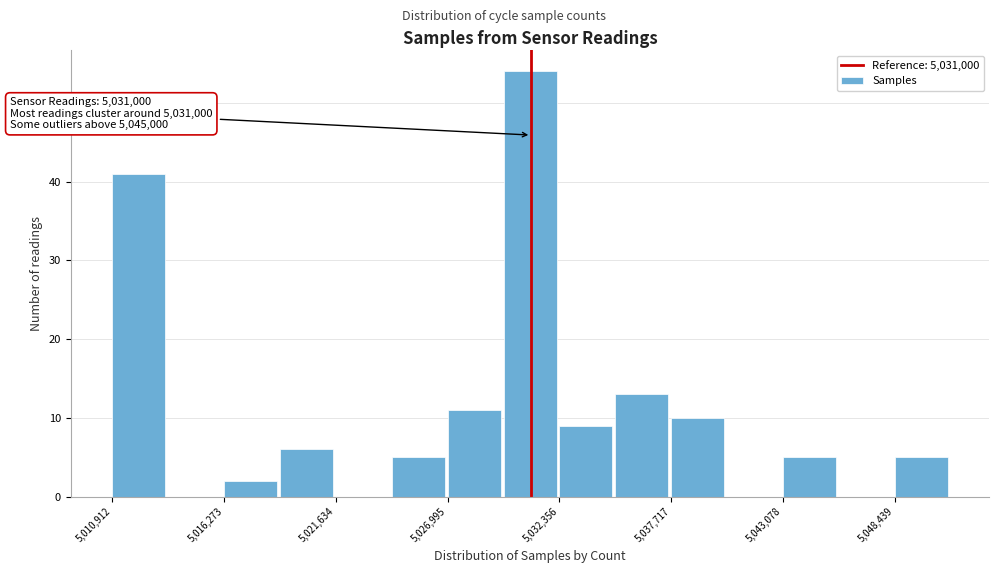

Read against the x-axis, roughly where is the centre of the tallest bar?

5031000